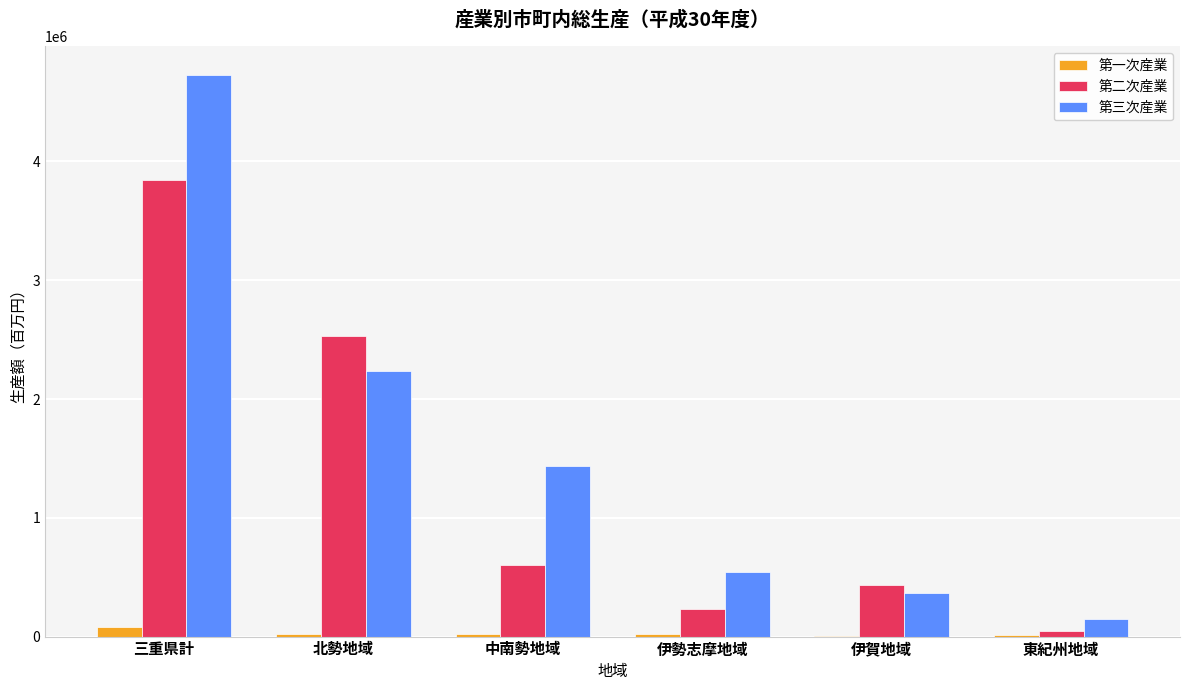

Count the number of data series in this chart.

3